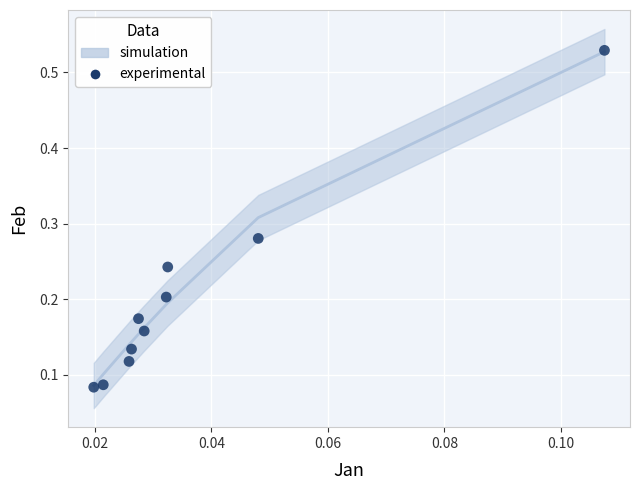

What is the range of Y values (max minus min)?

0.4